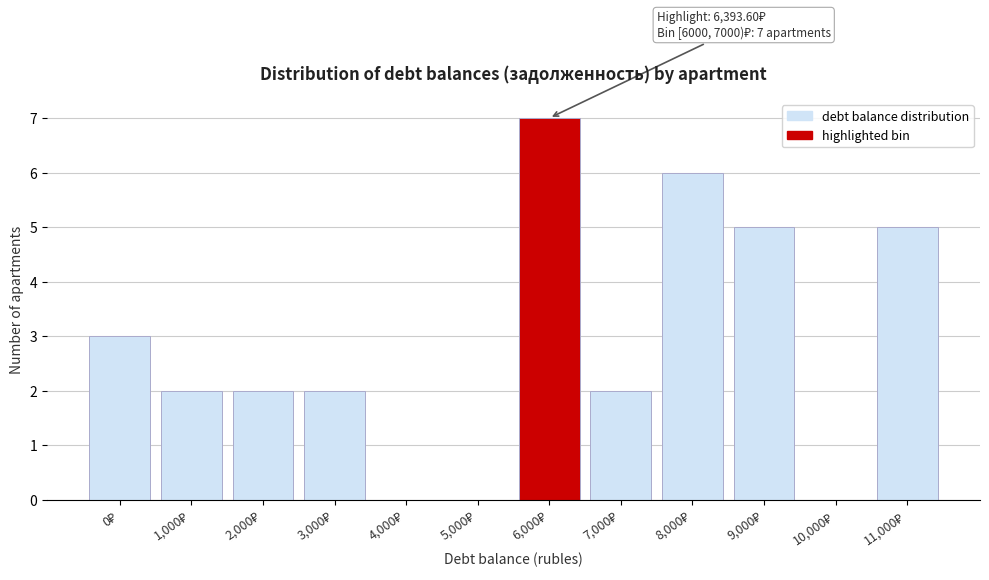

What is the greatest value displayed?

7